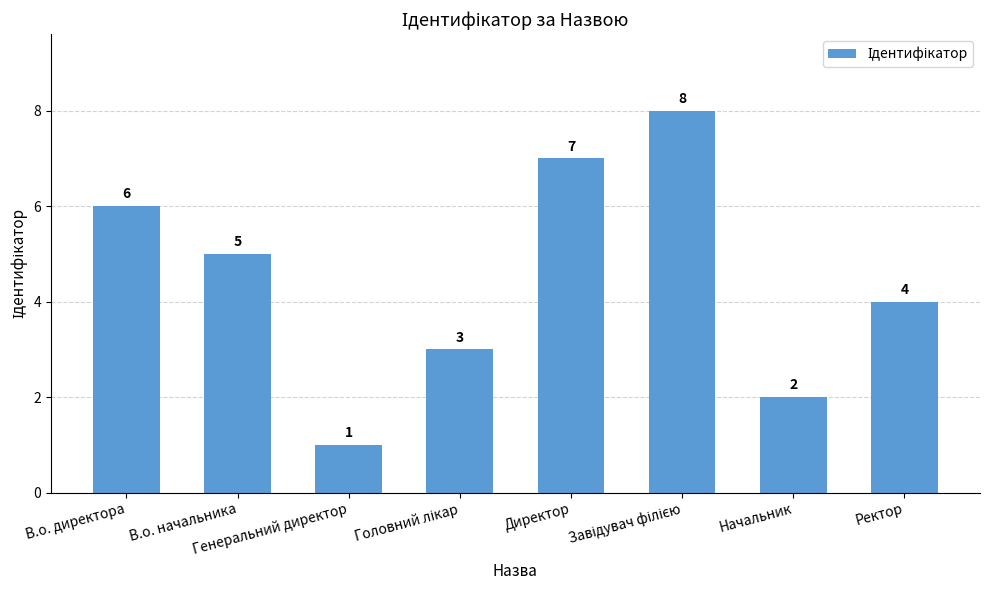

What is the smallest value displayed?

1